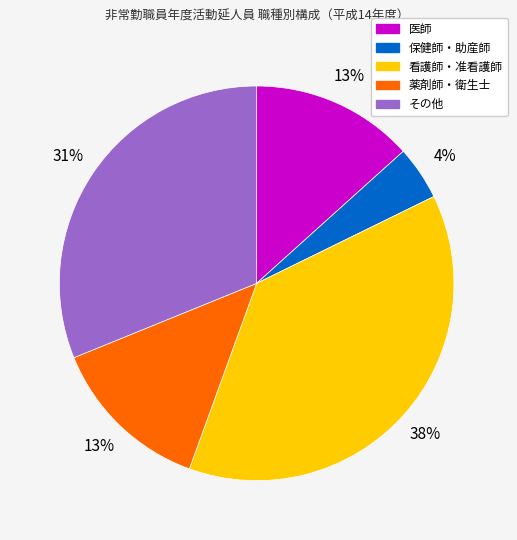

Is there a majority slice in this chart?

No